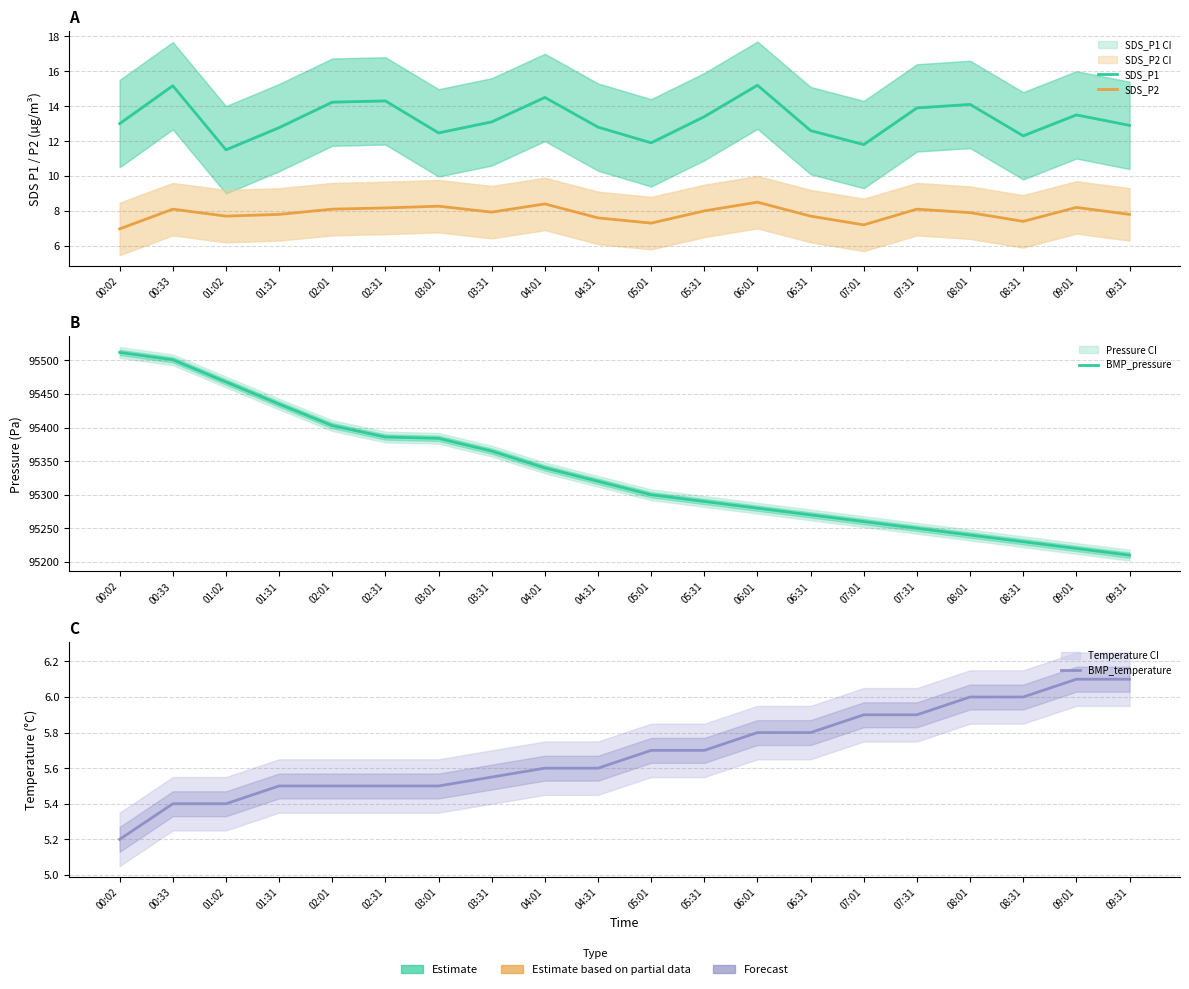

True or false: SDS_P1 and BMP_pressure intersect in this chart.

False